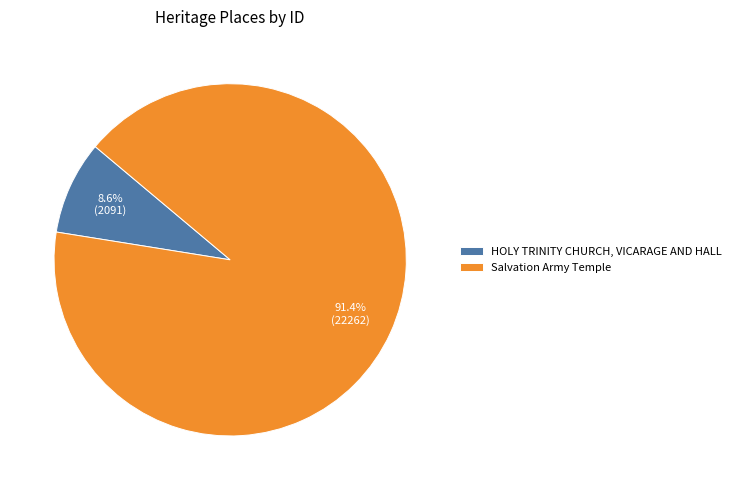

To the nearest percent, what is the difference between the HOLY TRINITY CHURCH, VICARAGE AND HALL and Salvation Army Temple slice percentages?

83%